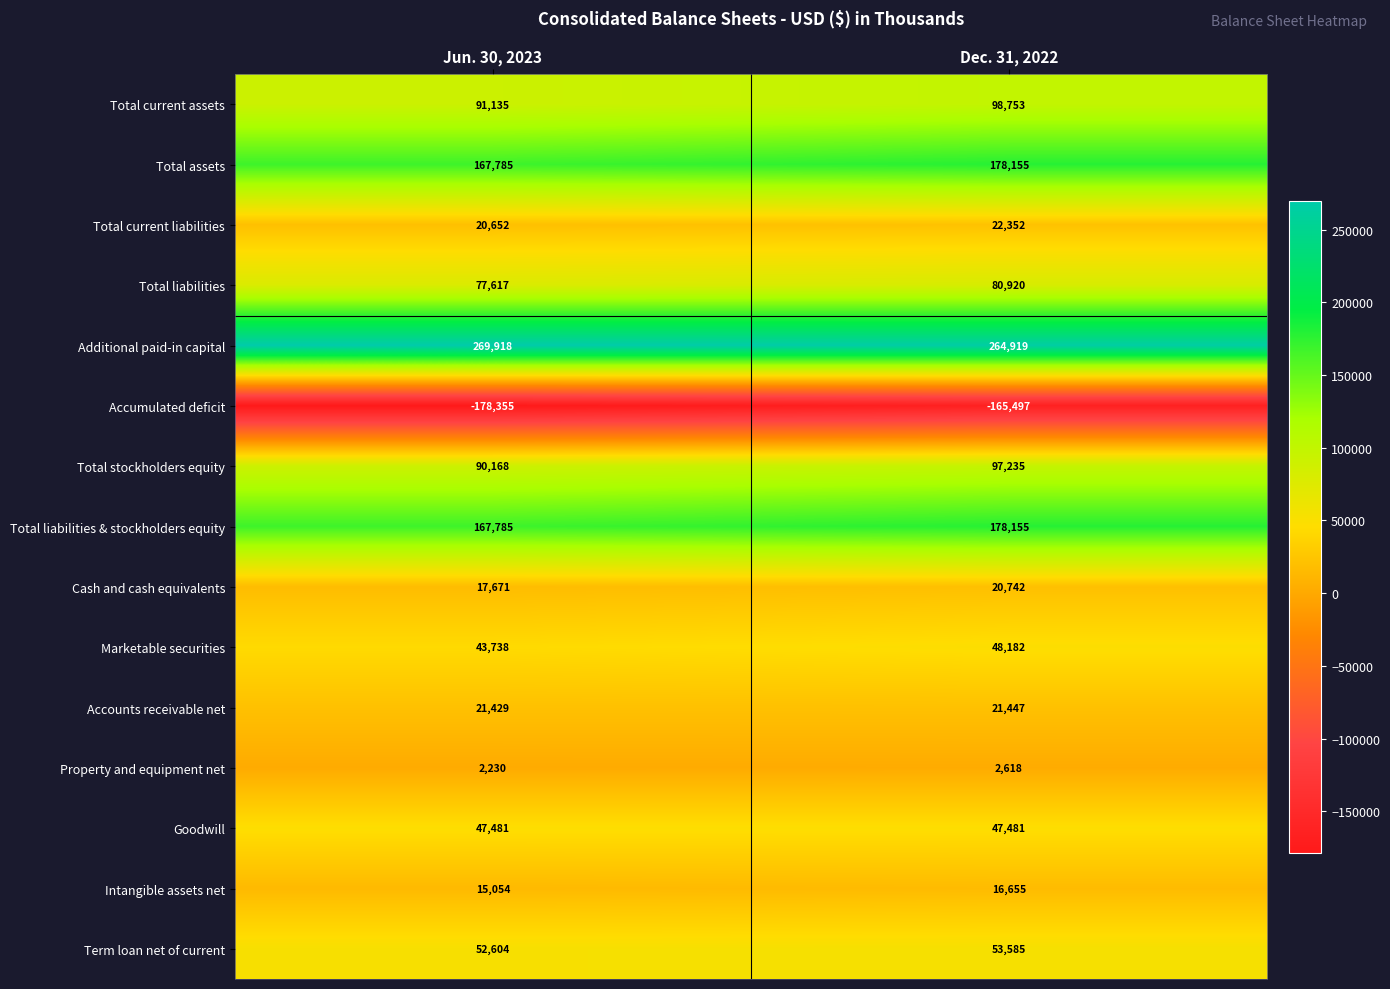

How many distinct data groups are displayed?

15